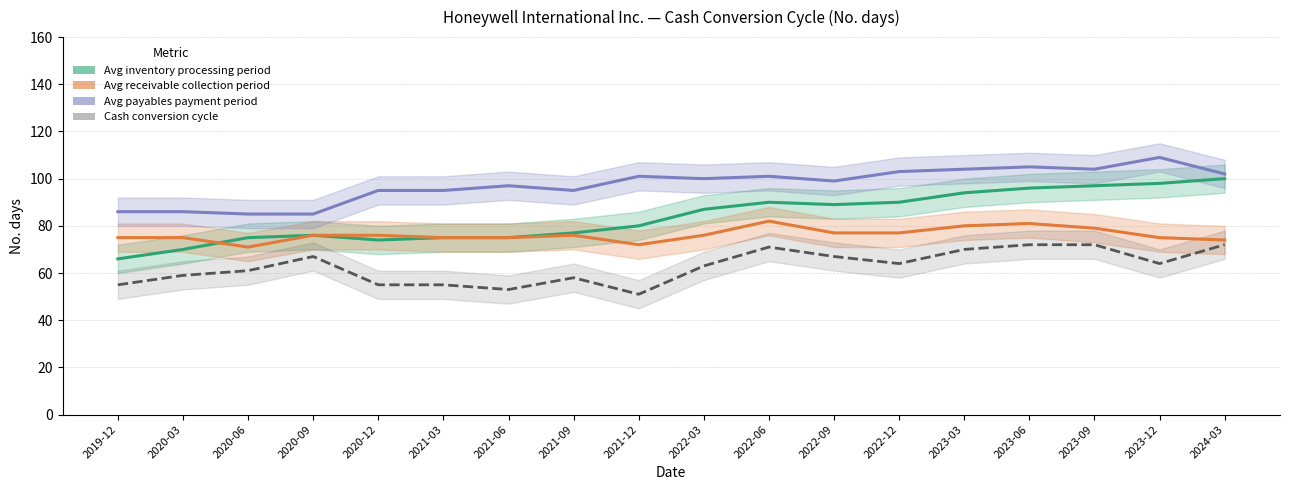

How many values in the Average inventory processing period series exceed 87?

8